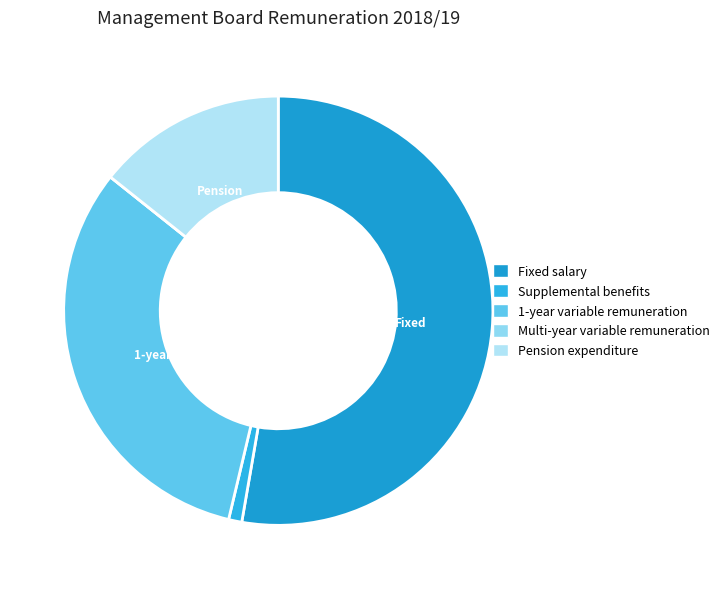

Rank the categories by value from highest to lowest.

Fixed salary, 1-year variable remuneration, Pension expenditure, Supplemental benefits, Multi-year variable remuneration